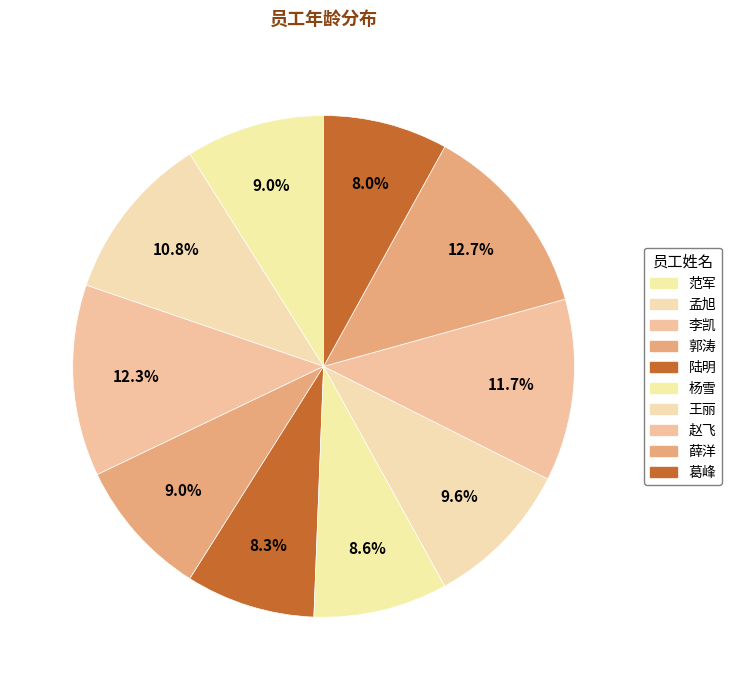

Which category has the smallest portion of the pie?

葛峰